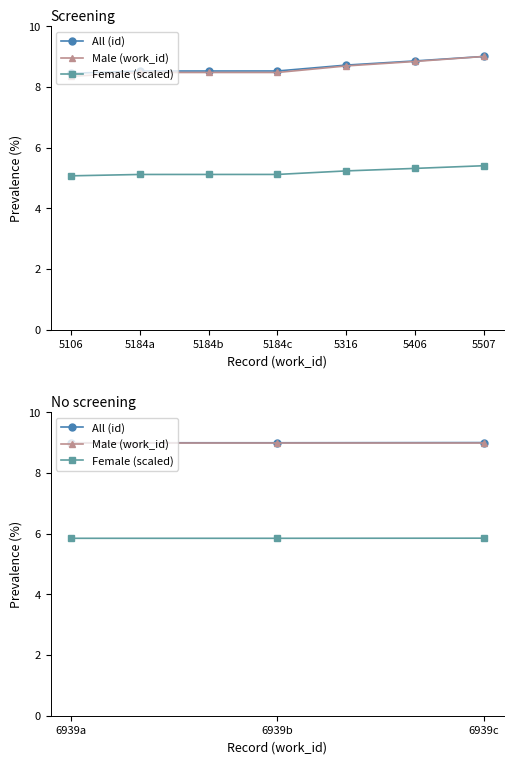

What position from the left is 5184b?

3